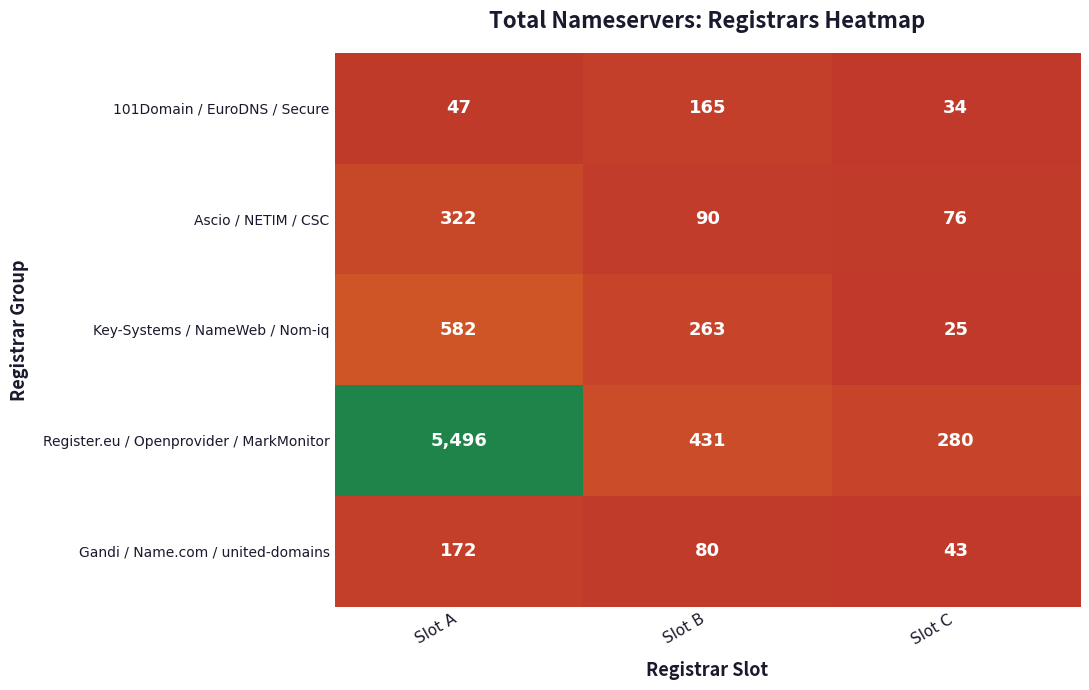

List the series in order of their peak value, highest first.

Register.eu / Openprovider / MarkMonitor, Key-Systems / NameWeb / Nom-iq, Ascio / NETIM / CSC, Gandi / Name.com / united-domains, 101Domain / EuroDNS / Secure